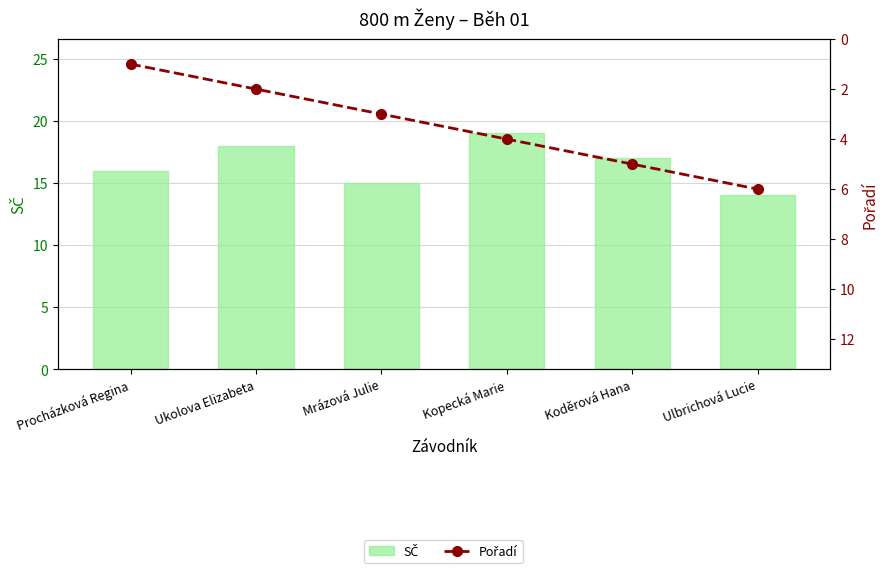

What is the sum of the Pořadí values at Ulbrichová Lucie and Kopecká Marie?

10